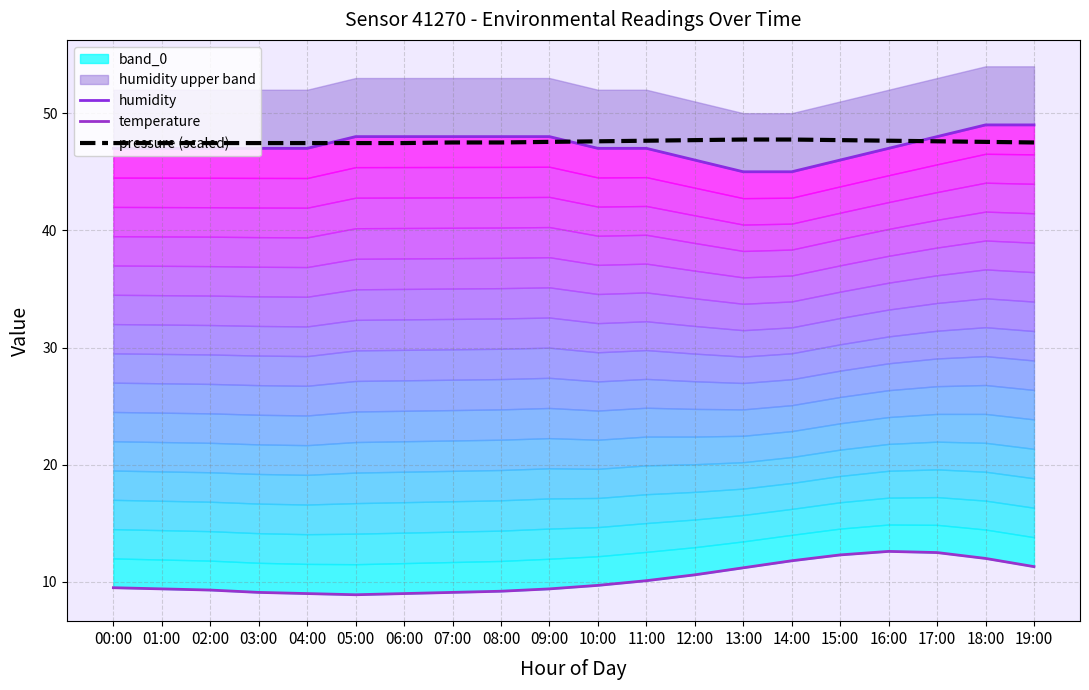

Where does the temperature series first go above 9?

00:00